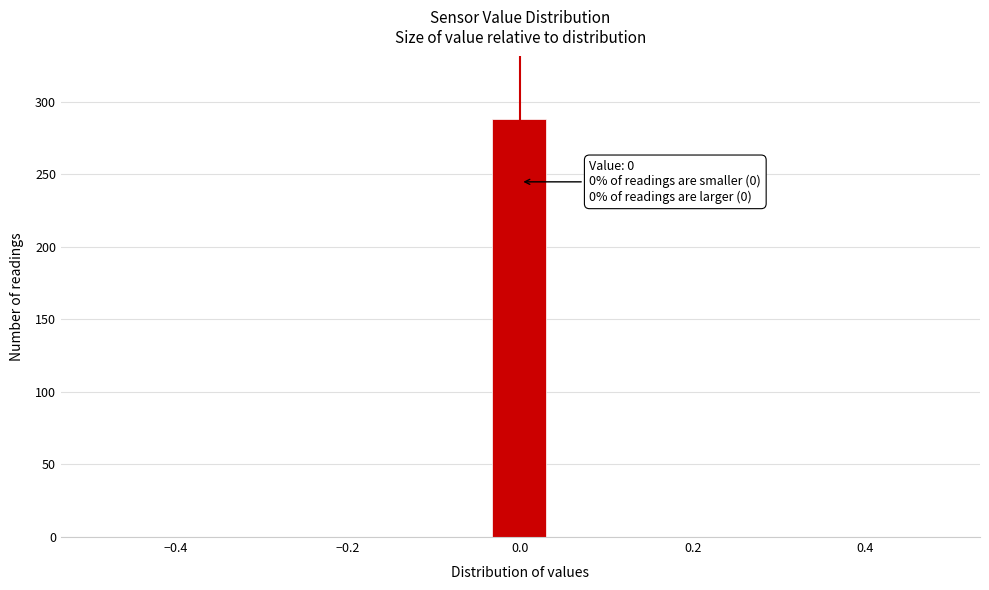

Read against the x-axis, roughly where is the centre of the tallest bar?

0.00